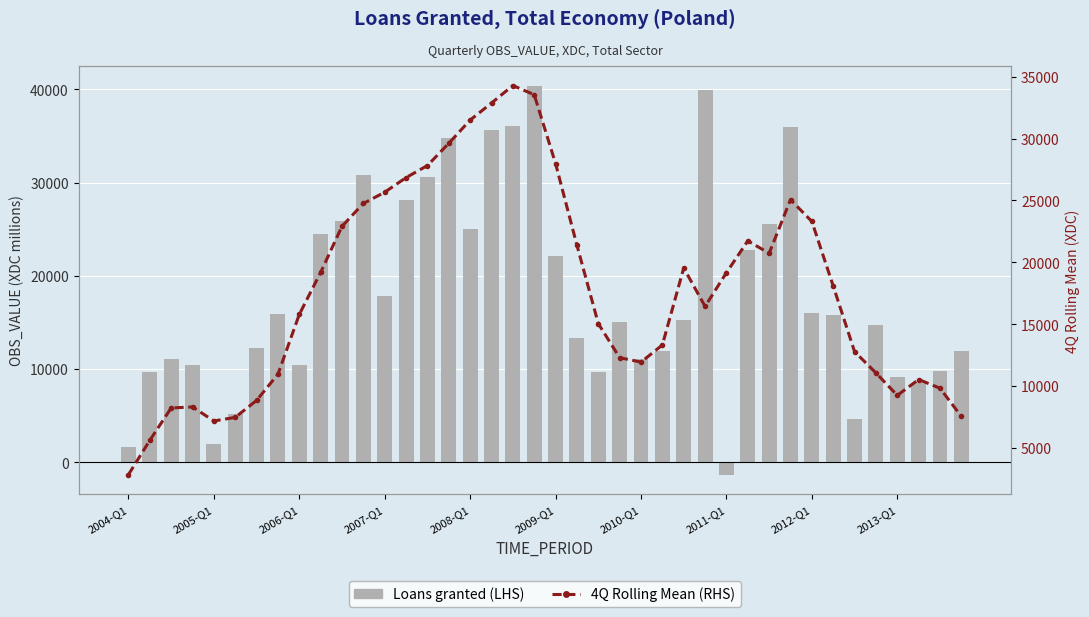

Reading left to right, extract all data points from this chart.

Loans granted (LHS): 1663.6	9683.1	11102.6	10448.8	1999.9	5141.7	12273.9	15934.4	10467.9	24481.9	25854.0	30844.8	17843.6	28114.3	30579.6	34741.6	25041.1	35621.1	36080.7	40403.2	22064.5	13358.5	9679.6	15072.0	11049.5	11929.4	15210.9	39961.1	-1339.7	22798.0	25512.8	35929.4	15991.8	15765.8	4639.5	14711.7	9116.2	8497.9	9778.8	11893.8
4Q Rolling Mean (RHS): 2836.7	5612.3	8224.5	8308.6	7173.2	7466.1	8837.5	10954.5	15789.5	19184.6	22912.2	24756.1	25664.2	26845.6	27819.8	29619.2	31495.9	32871.1	34286.5	33542.4	27976.7	21376.5	15043.7	12289.9	11932.6	13315.5	19537.7	16440.4	19157.6	21733.1	20725.1	25058.0	23299.9	18081.6	12777.2	11058.3	9241.3	10526.1	9821.7	7542.6